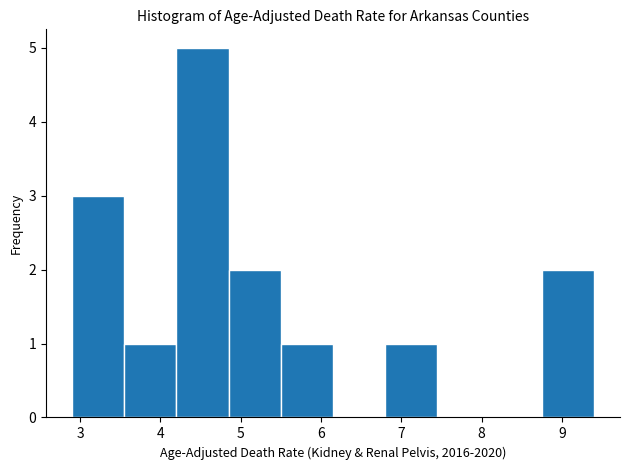

Which range on the x-axis has the tallest bar?

4.20 to 4.85